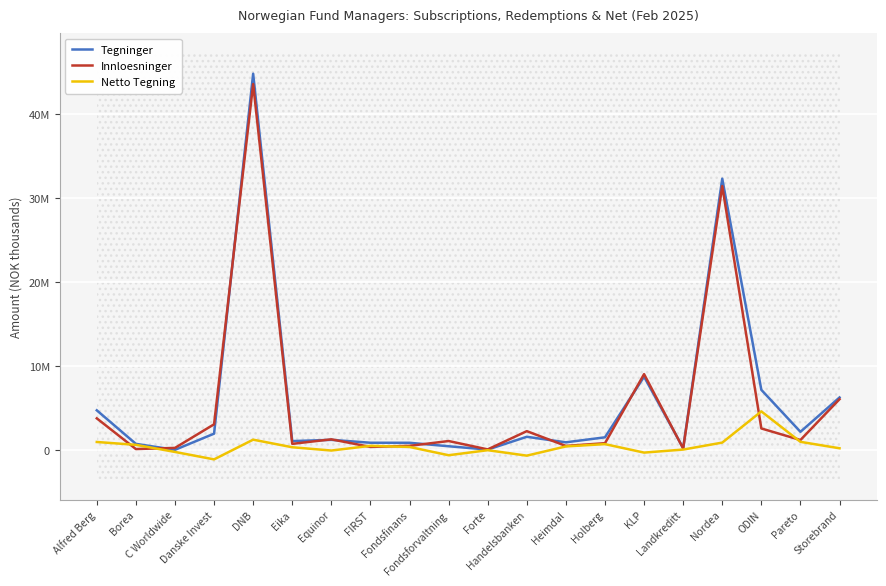

Reading right to left, list all the values displayed in this chart.

Tegninger: 6252425	2164185	7158757	32285122	230630	8722542	1510965	915341	1574173	52523	448406	860022	864968	1210240	1061309	44773506	1945893	22838	731655	4723011
Innloesninger: 6046095	1191031	2564943	31402704	177564	9029911	810318	486120	2244874	73141	1068791	496323	367121	1271000	732144	43542461	3060048	252002	114897	3767258
Netto Tegning: 206330	973154	4593814	882418	53066	-307369	700647	429221	-670701	-20618	-620385	363699	497847	-60760	329165	1231045	-1114155	-229164	616758	955753